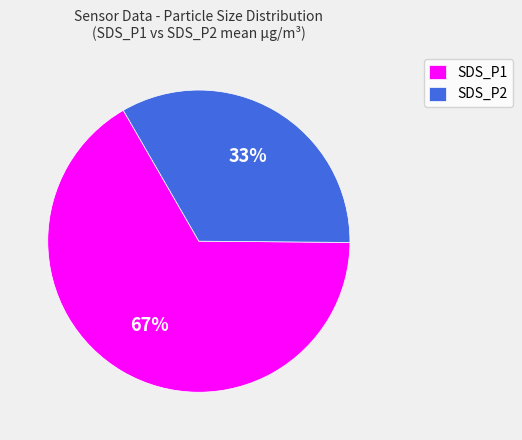

To the nearest percent, what is the average slice percentage?

50%